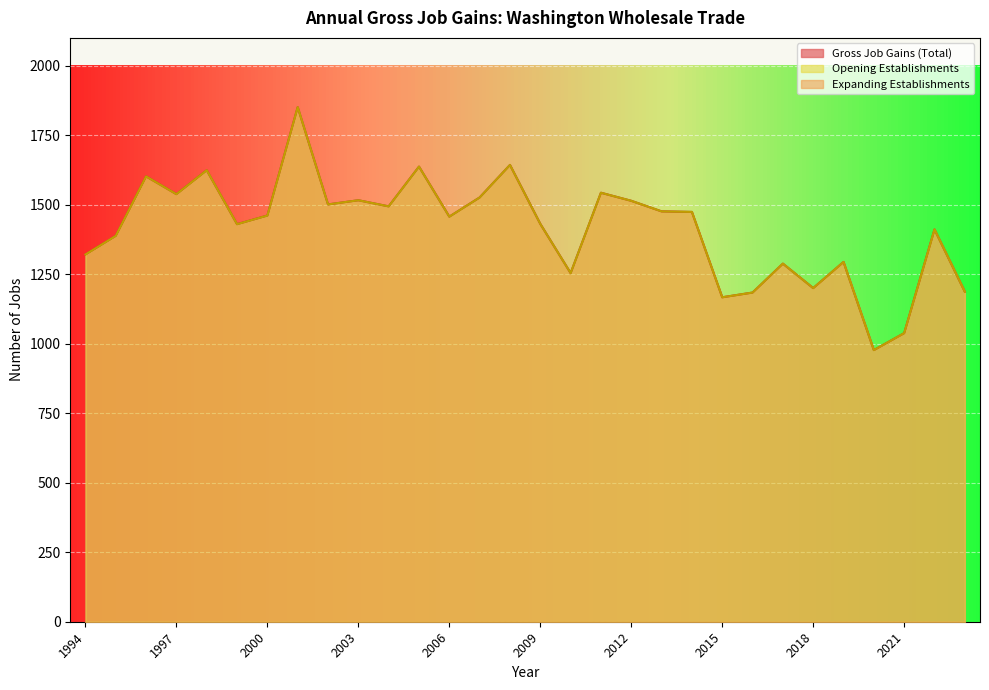

What is the difference between the maximum and minimum values in the Opening Establishments series?

874